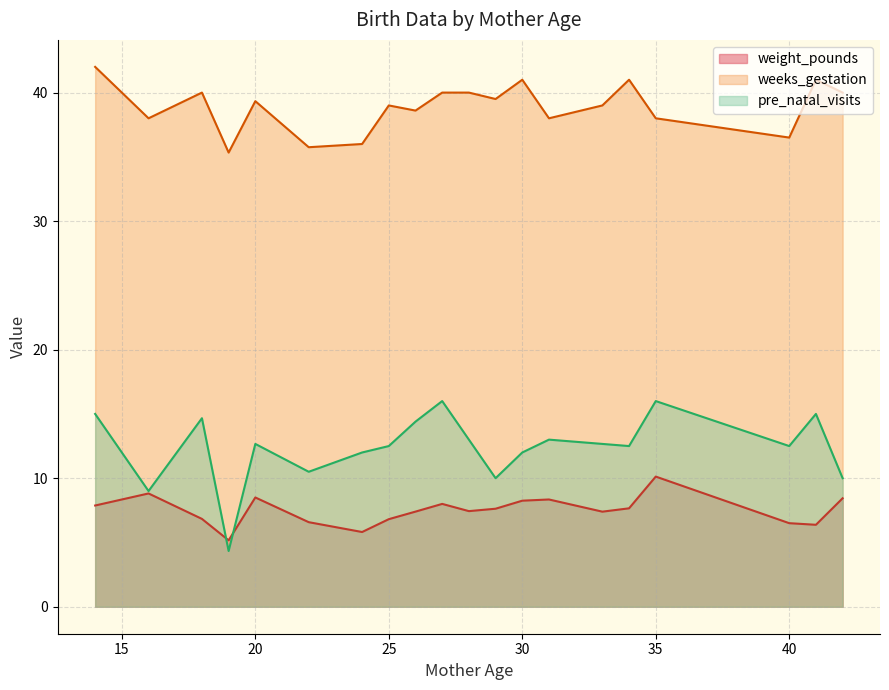

True or false: weeks_gestation and pre_natal_visits cross at least once.

False